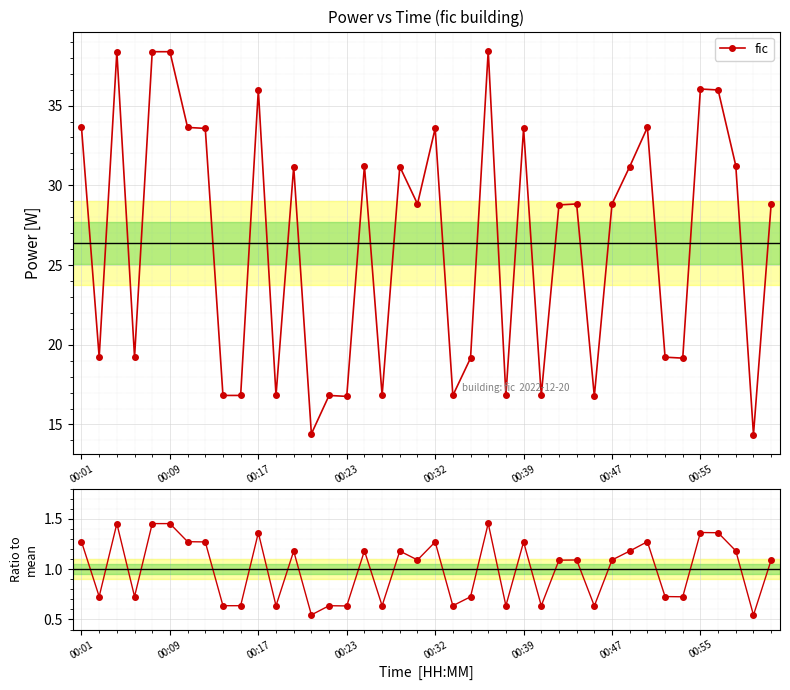

What is the highest value of the fic series?

38.4